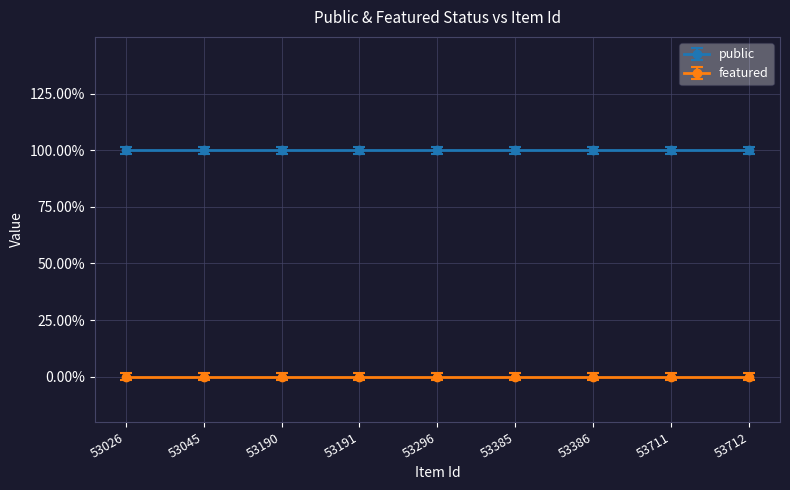

True or false: featured and public cross at least once.

False